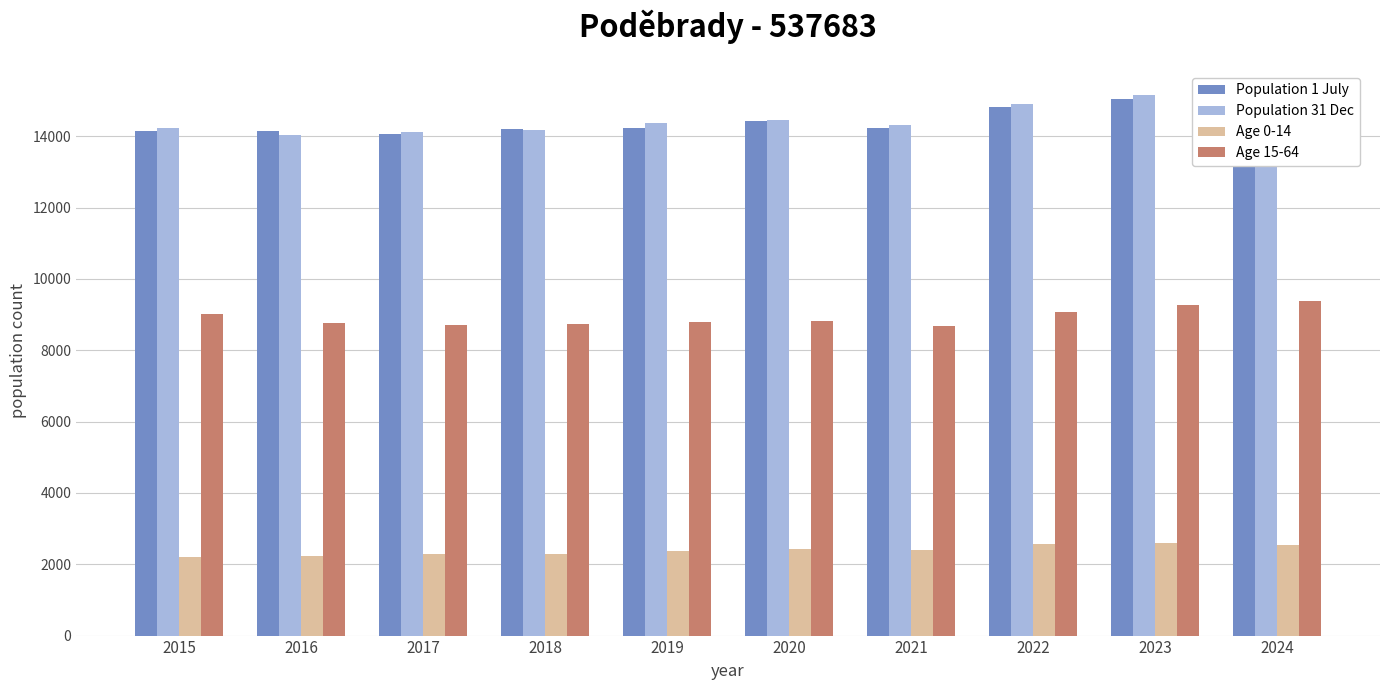

Is the value of Age 0-14 at 2023 greater than the value of Population 31 Dec at 2018?

No